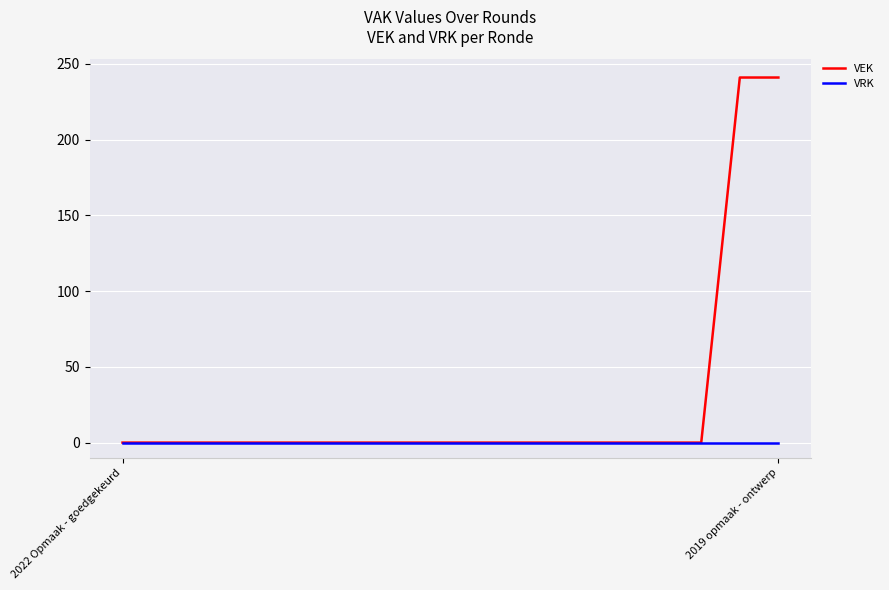

Rank the series by their average value, from highest to lowest.

VEK, VRK